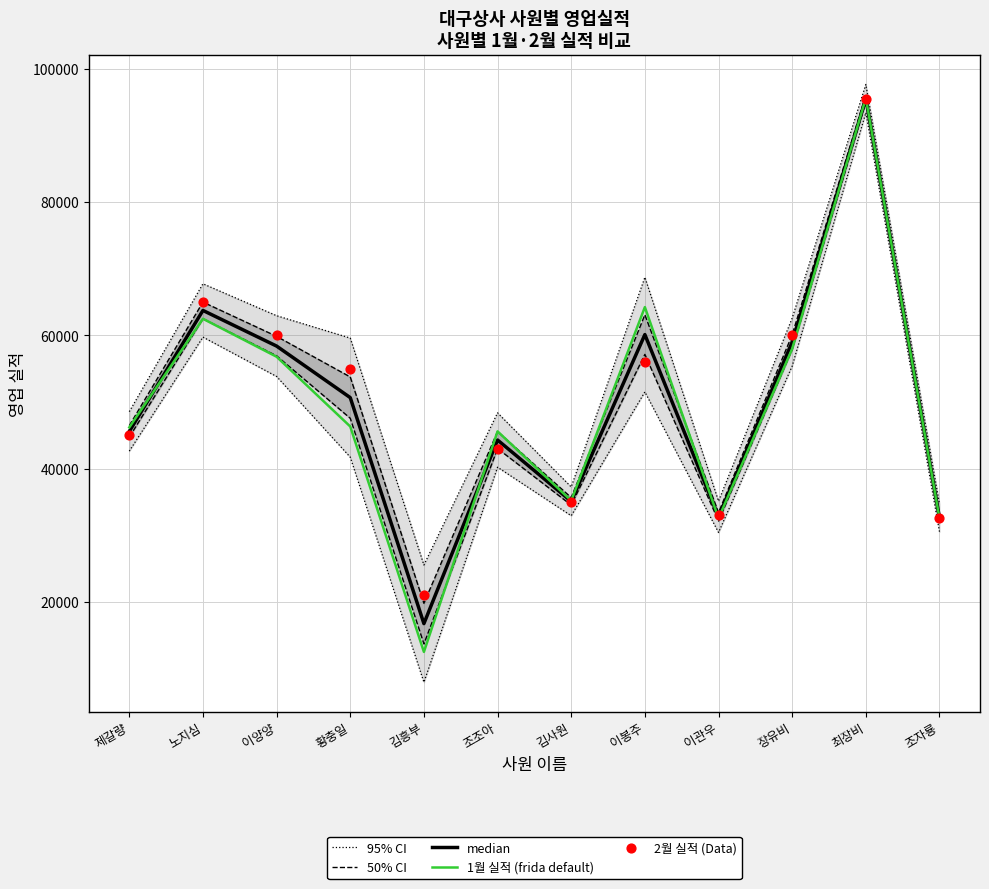

Which series reaches the minimum Y coordinate?

1월 실적 (frida default)